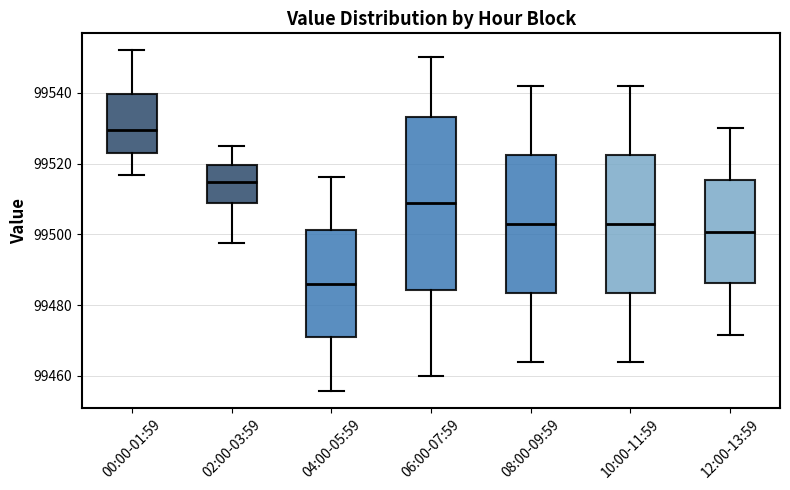

Where is the upper edge of the box for 10:00-11:59 on the y-axis? The values are not printed on the chart, so give them approximately, as read against the axis.

99522